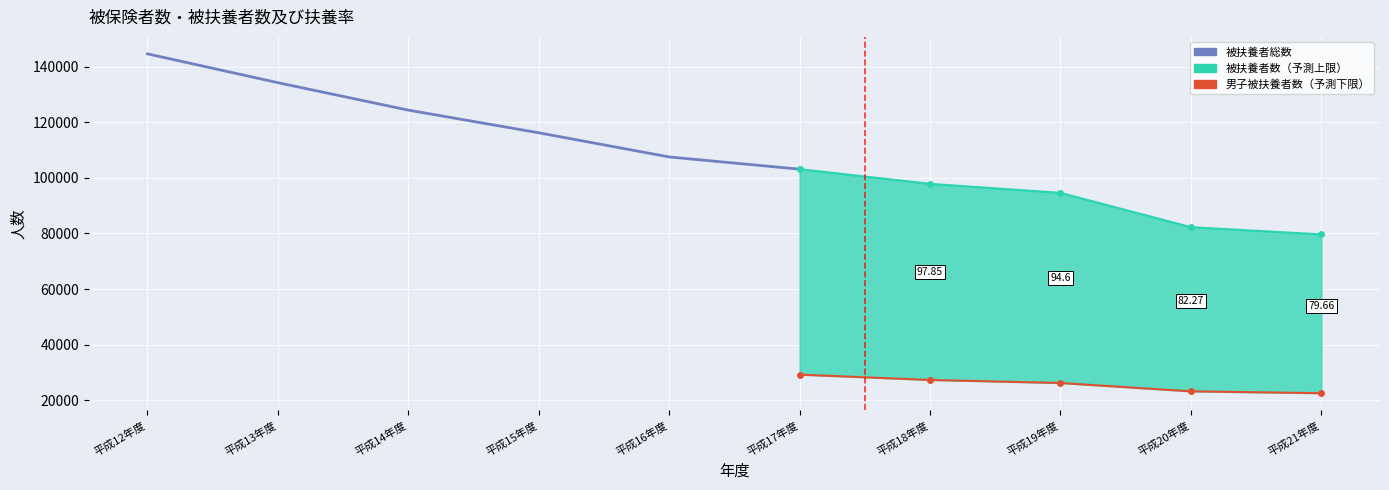

True or false: 男子 and 女子 intersect in this chart.

False